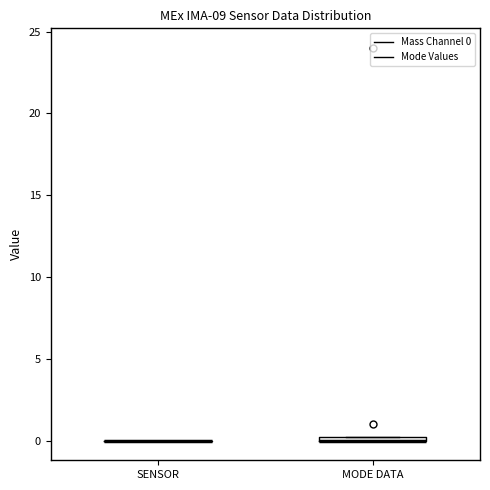

Where is the upper edge of the box for MODE DATA on the y-axis? The values are not printed on the chart, so give them approximately, as read against the axis.

0.5